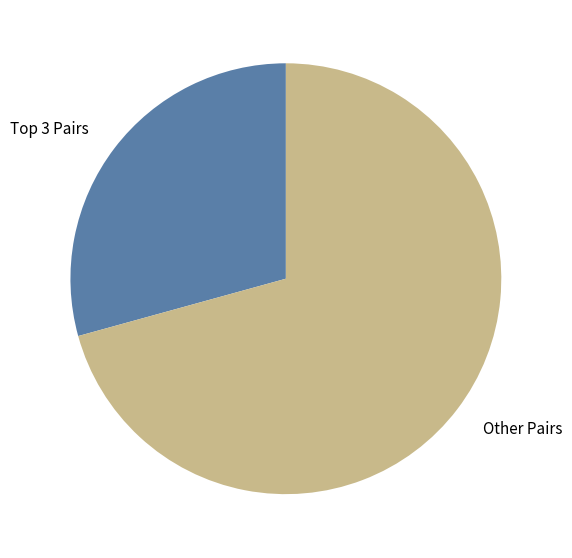

The Other Pairs slice represents 80% of the pie. True or false?

False